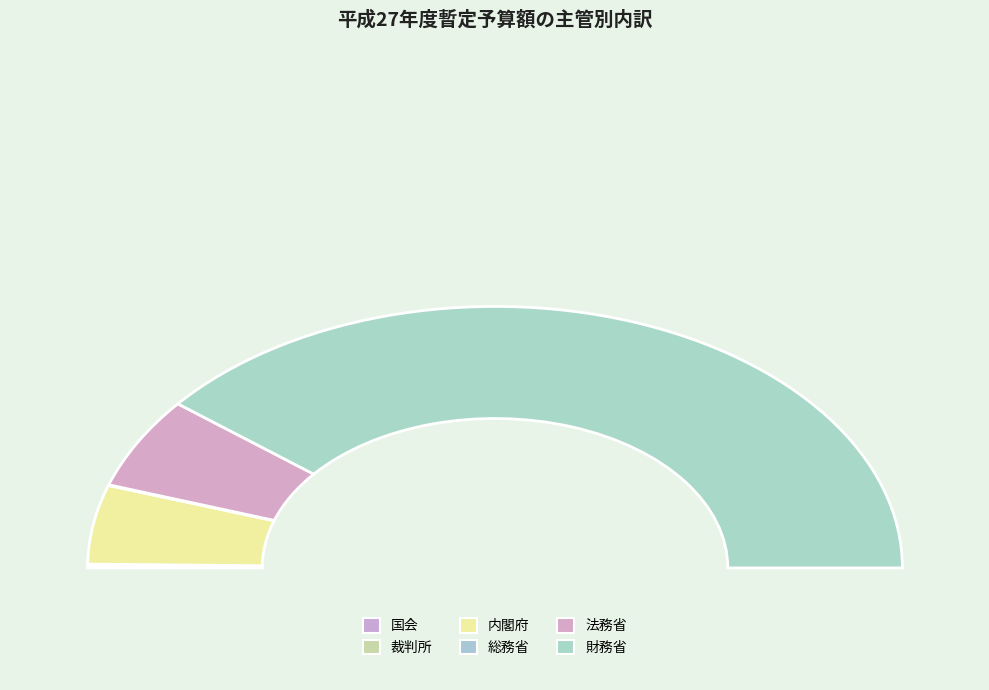

Rank the categories by value from highest to lowest.

財務省, 法務省, 内閣府, 裁判所, 国会, 総務省